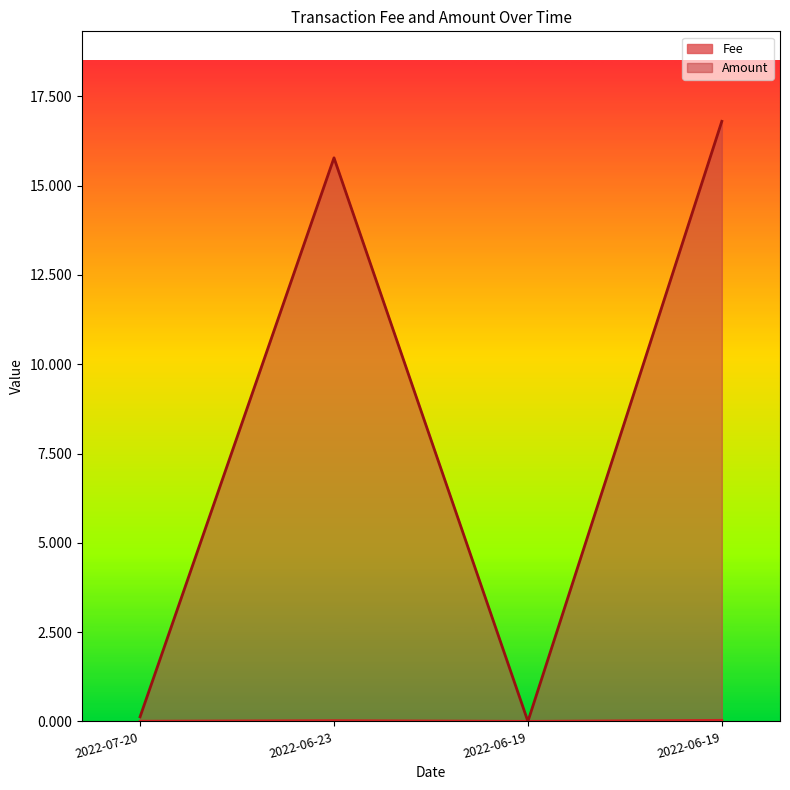

List the series in order of their overall mean, highest first.

Amount, Fee